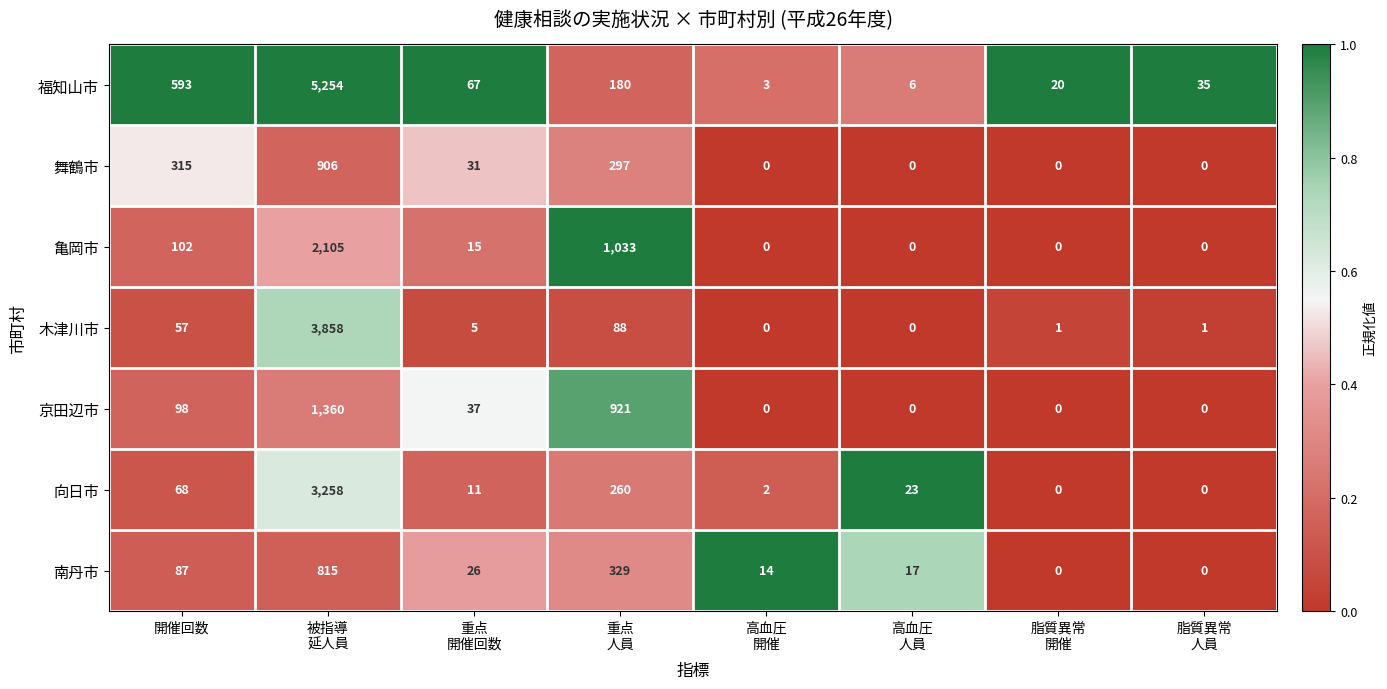

The 亀岡市 series shows 102 at 開催回数. True or false?

True